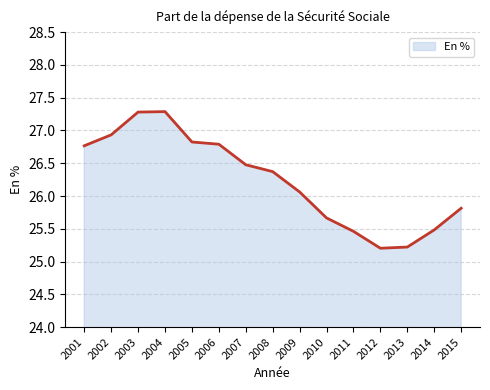

True or false: there are more than 2 points higher than both neighbors.

False